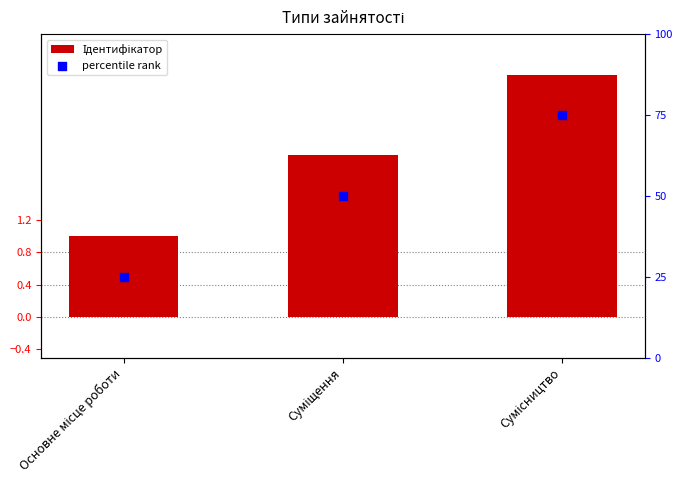

Which series reaches the maximum Y coordinate?

percentile rank